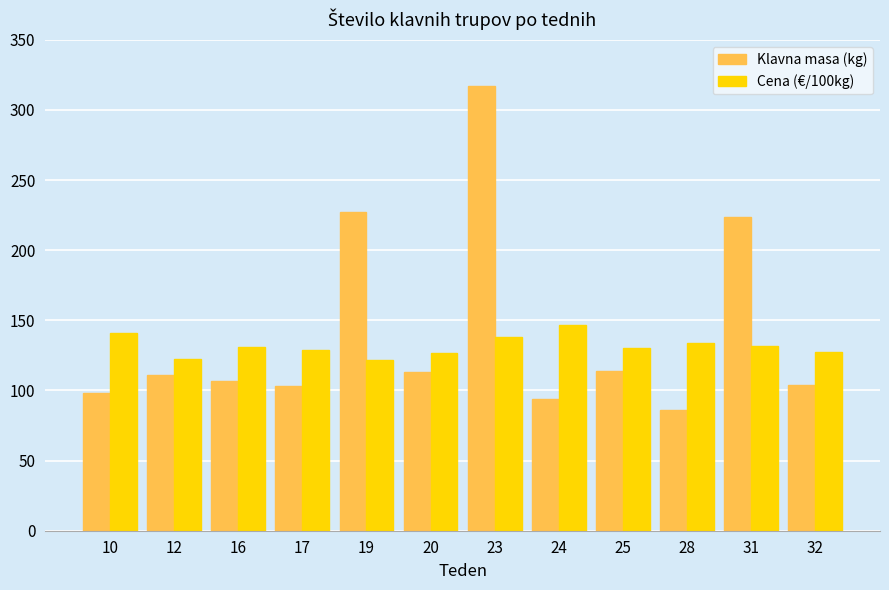

How many groups of bars are there?

12